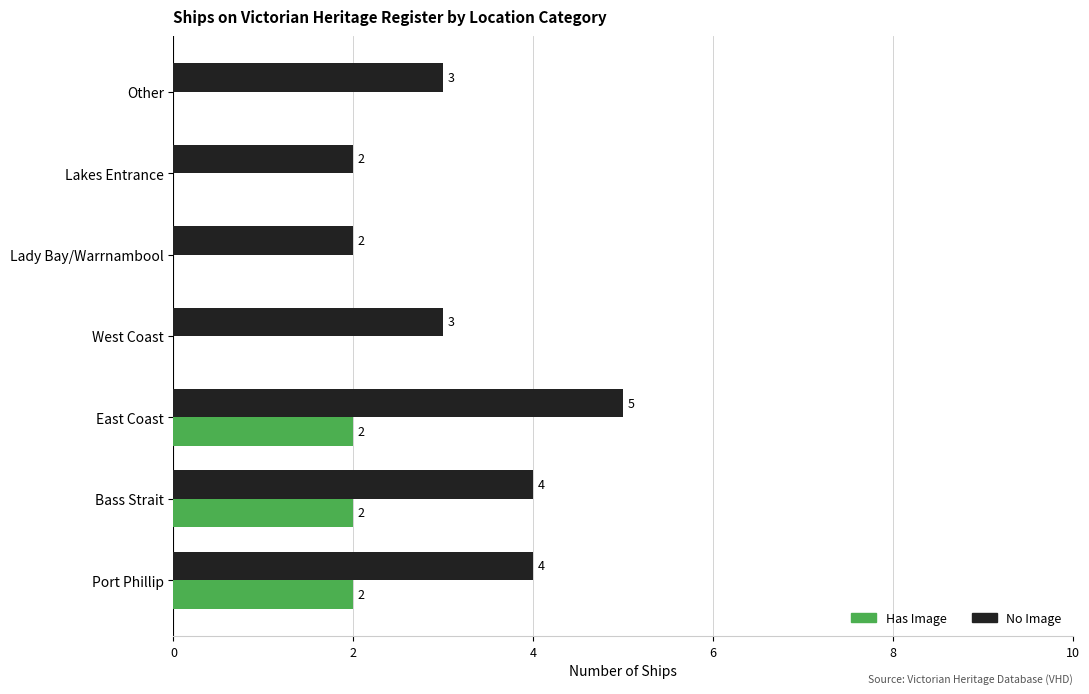

What is the greatest value displayed?

5